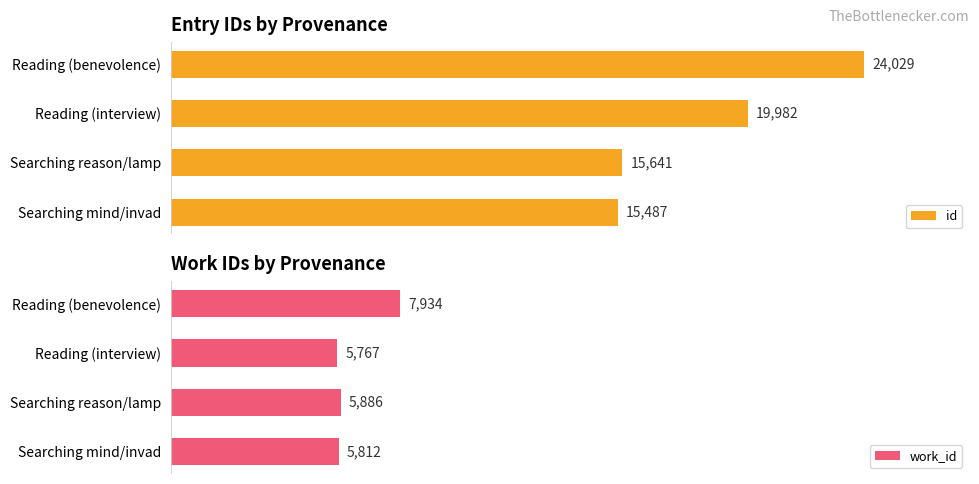

How many data points in id are above 19982?

1